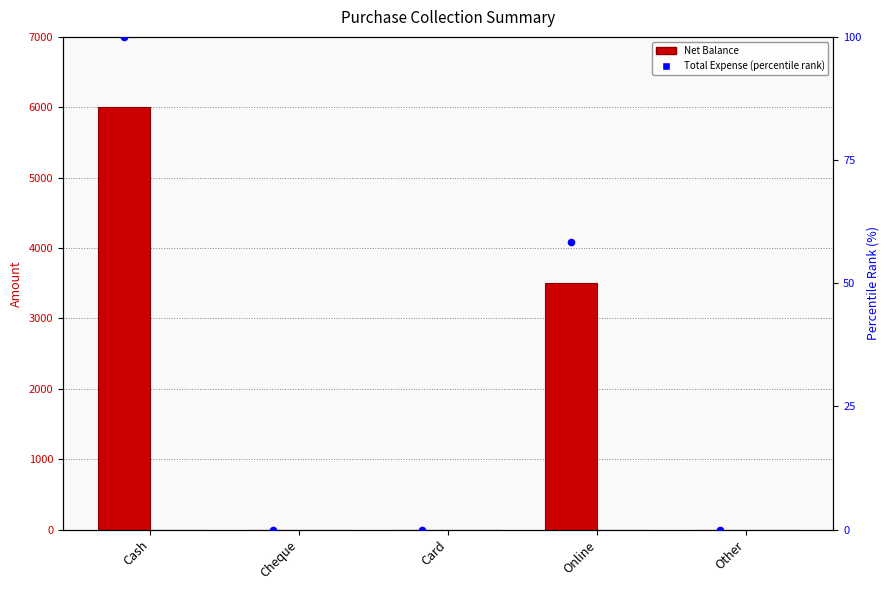

Is the value of percentile rank within the sample at Cash greater than the value of Total Expense at Cheque?

Yes